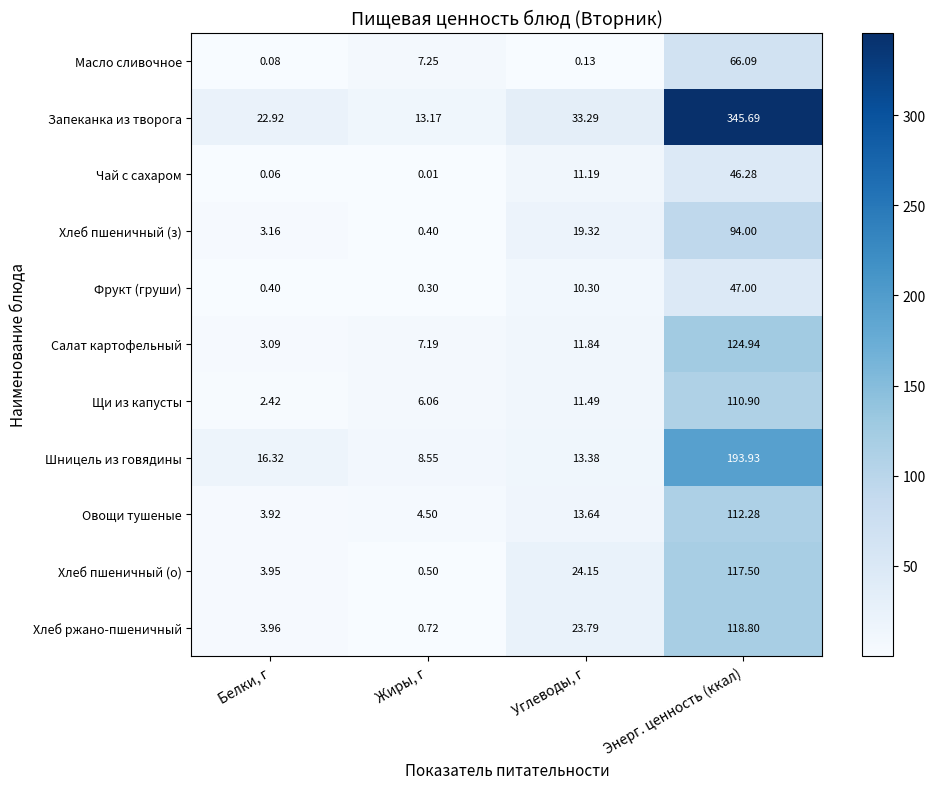

Which label corresponds to the smallest value in the chart?

Жиры, г